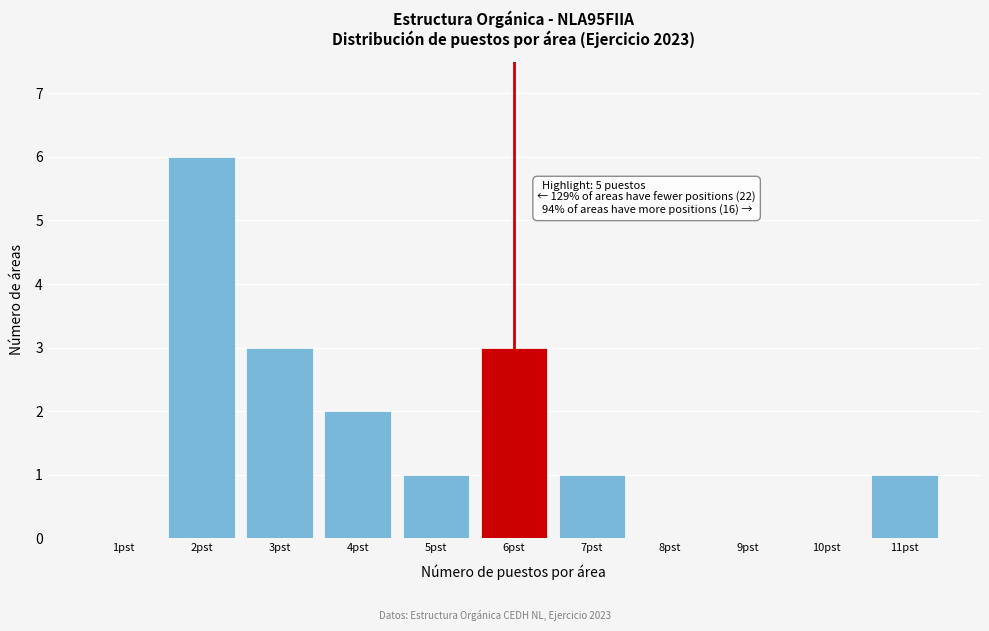

Reading right to left, list all the values displayed in this chart.

11pst=1	10pst=0	9pst=0	8pst=0	7pst=1	6pst=3	5pst=1	4pst=2	3pst=3	2pst=6	1pst=0